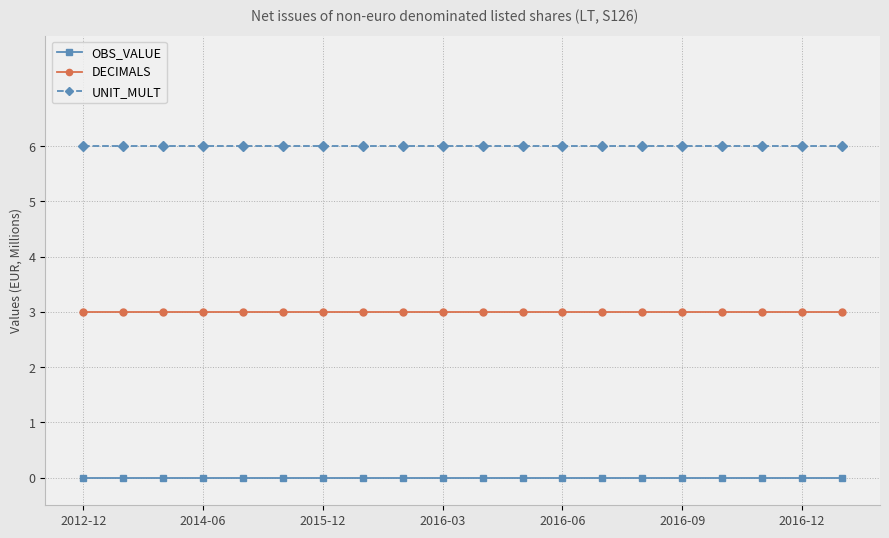

True or false: UNIT_MULT and DECIMALS cross at least once.

False